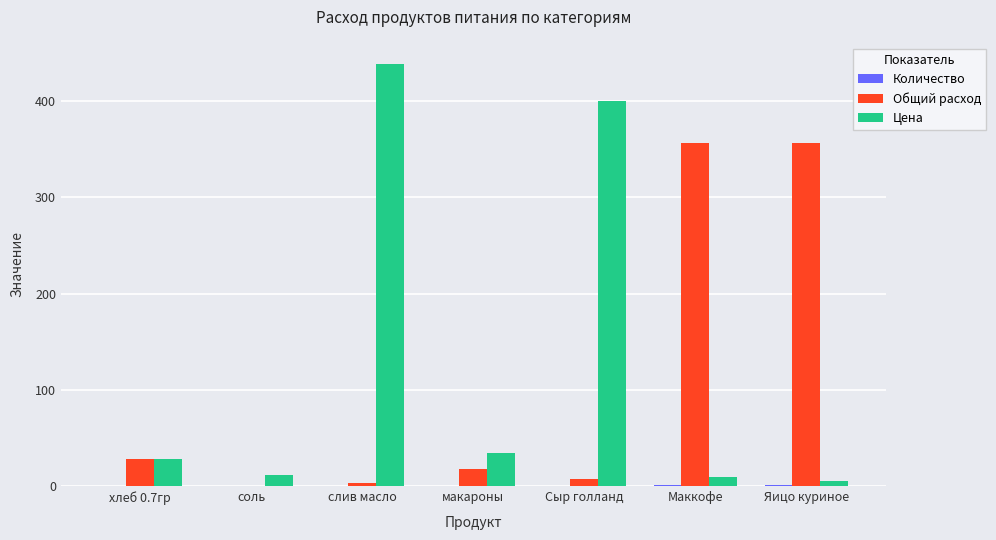

How many groups of bars are there?

7